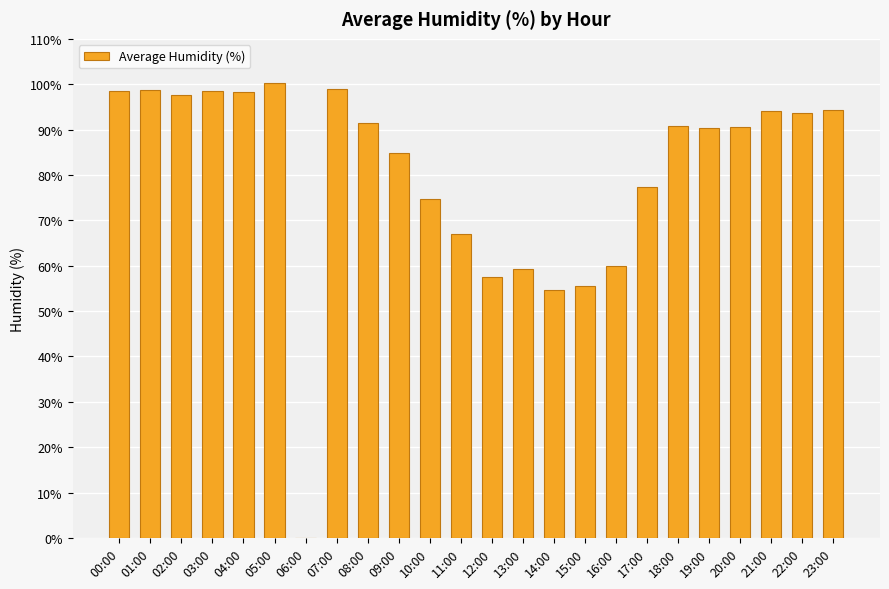

The chart shows a value of 52.4 at 18:00. True or false?

False